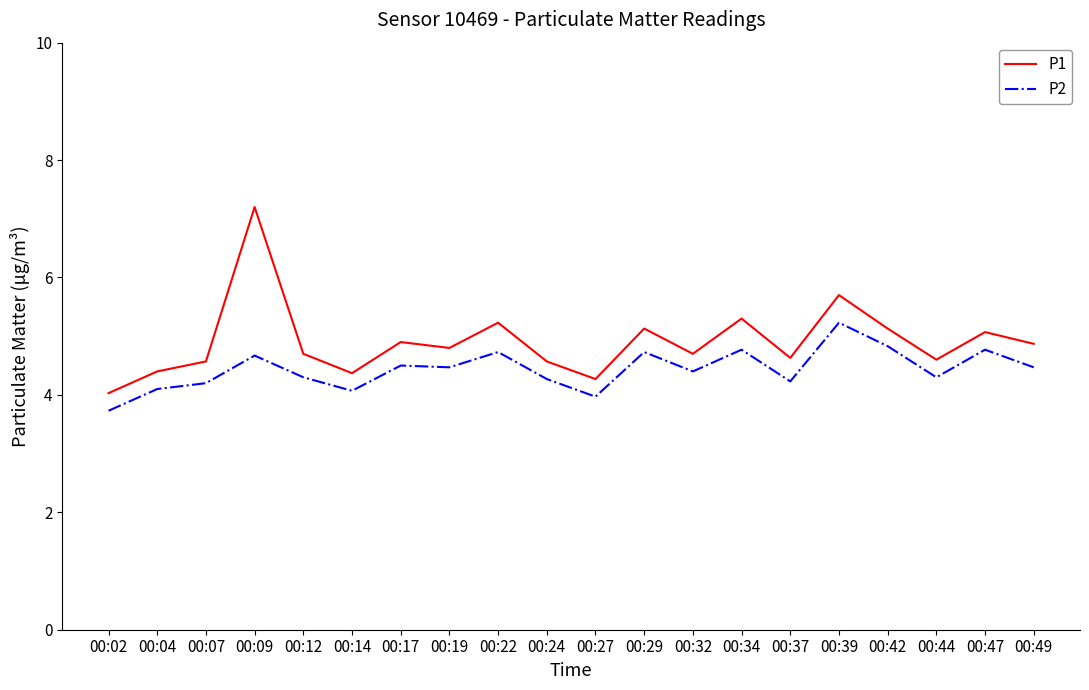

At which category is the sum across all series the highest?

00:09